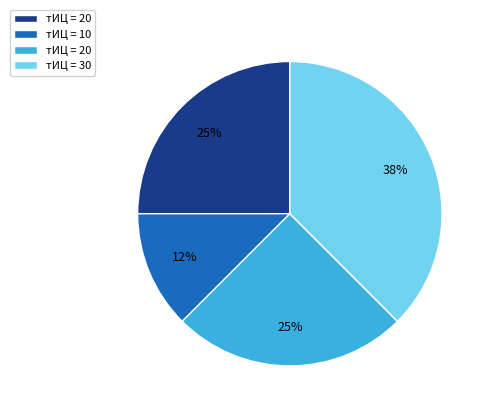

Is there any slice that represents more than half of the pie?

No